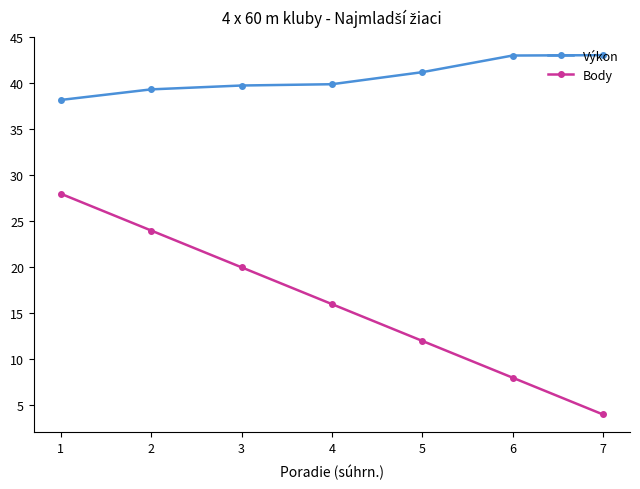

Read the Body value at 1.

28.0